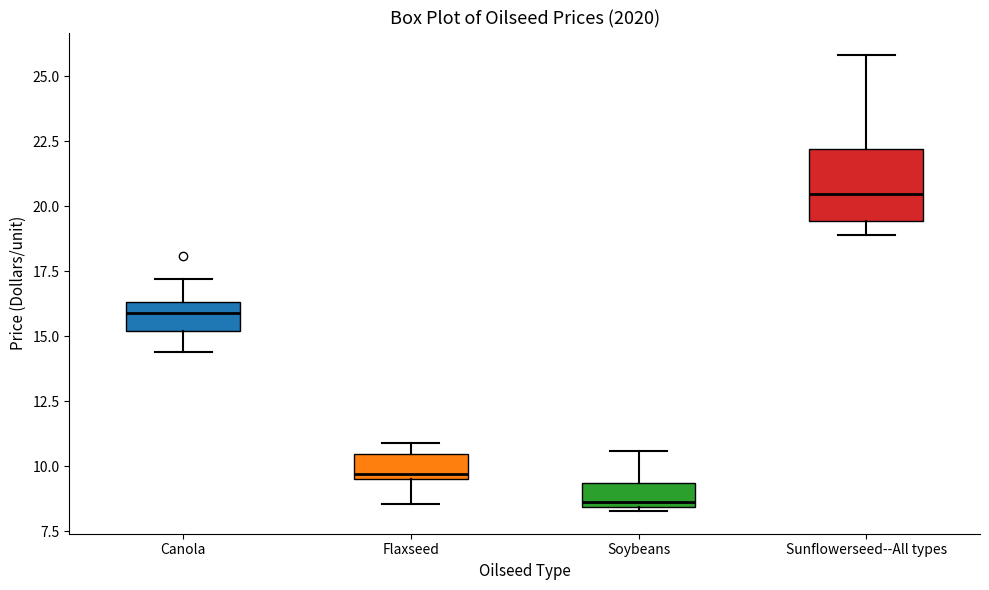

Reading left to right, read every box against the y-axis: the position of its median line, the range the box covers, and the ends of its whiskers. The values are not printed on the chart, so give them approximately, as read against the axis.

Canola: median 16.0, box 15.0 to 16.5, whiskers 14.5 to 17.0
Flaxseed: median 9.5 (just above the box's lower edge), box 9.5 to 10.5, whiskers 8.5 to 11.0
Soybeans: median 8.5 (just above the box's lower edge), box 8.5 to 9.5, whiskers 8.5 (just below the box's lower edge) to 10.5
Sunflowerseed--All types: median 20.5, box 19.5 to 22.0, whiskers 19.0 to 26.0